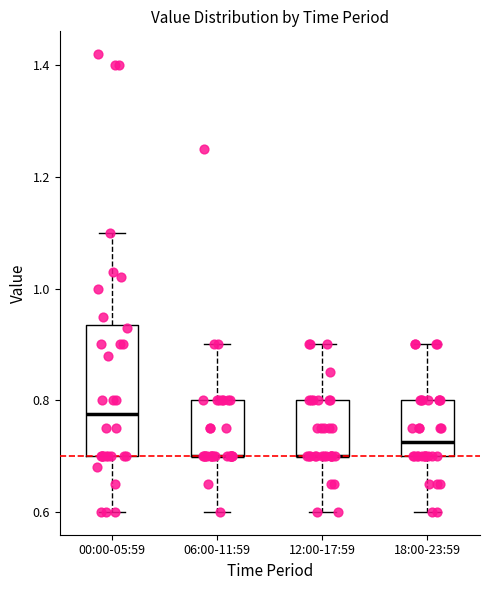

Reading left to right, transcribe this box plot: for each box, give where its median line is, the range the box spans, and where its two whiskers end, as read against the y-axis. The values are not printed on the chart, so give them approximately, as read against the axis.

00:00-05:59: median 0.78, box 0.70 to 0.94, whiskers 0.60 to 1.10
06:00-11:59: median 0.70 (drawn on the box's lower edge), box 0.70 to 0.80, whiskers 0.60 to 0.90
12:00-17:59: median 0.70 (drawn on the box's lower edge), box 0.70 to 0.80, whiskers 0.60 to 0.90
18:00-23:59: median 0.72, box 0.70 to 0.80, whiskers 0.60 to 0.90